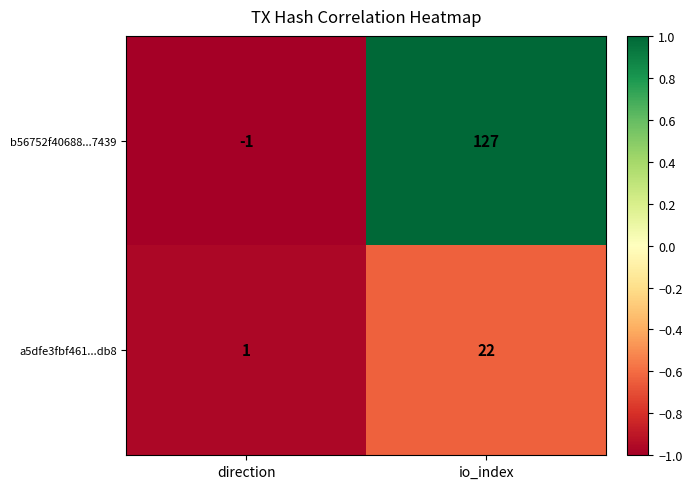

What is the difference between the highest and lowest values at io_index?

105